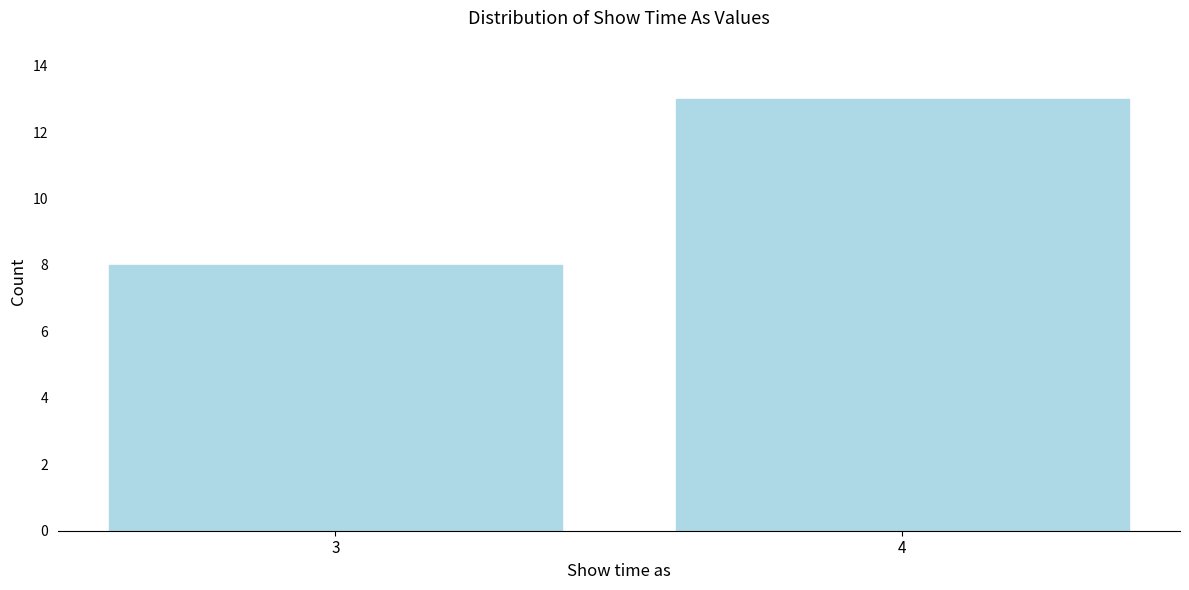

Reading left to right, transcribe all the data shown in this chart.

3=8	4=13